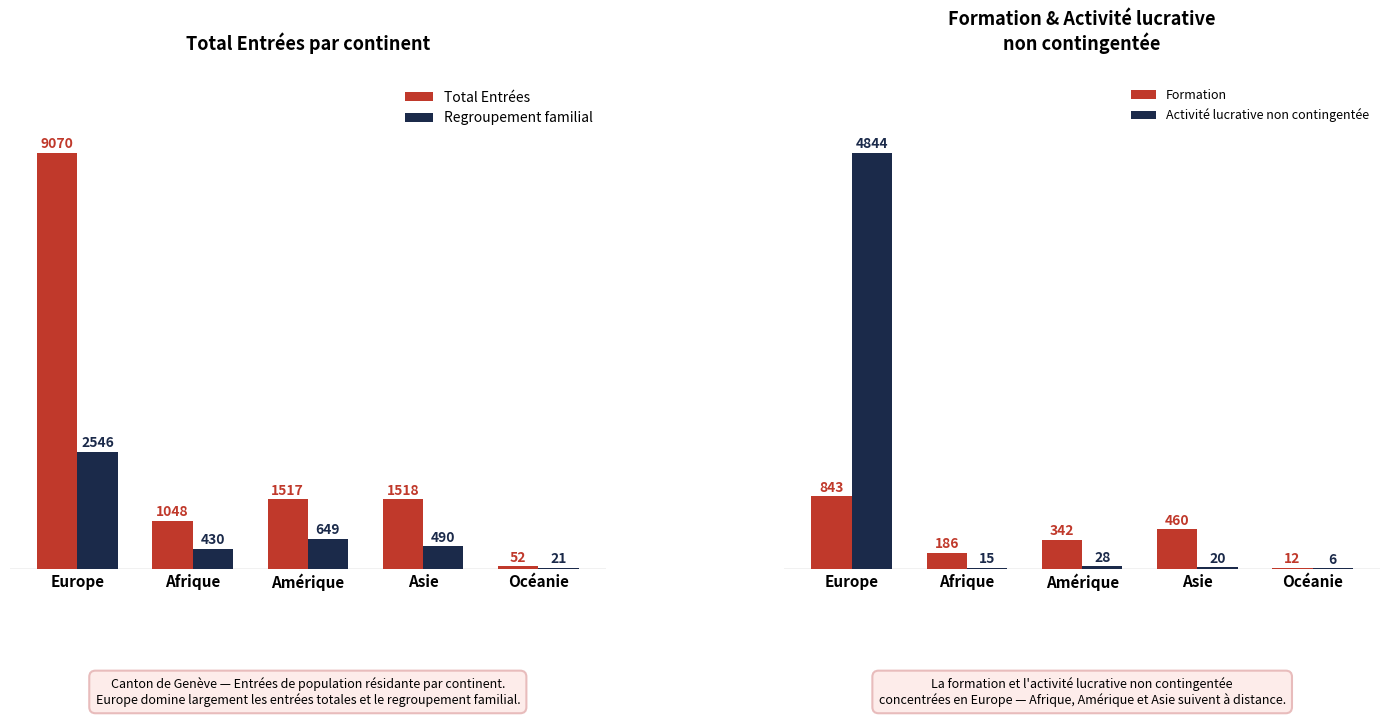

At Europe, list the series in order from largest to smallest.

Total Entrées, Activité lucrative non contingentée, Regroupement familial, Formation